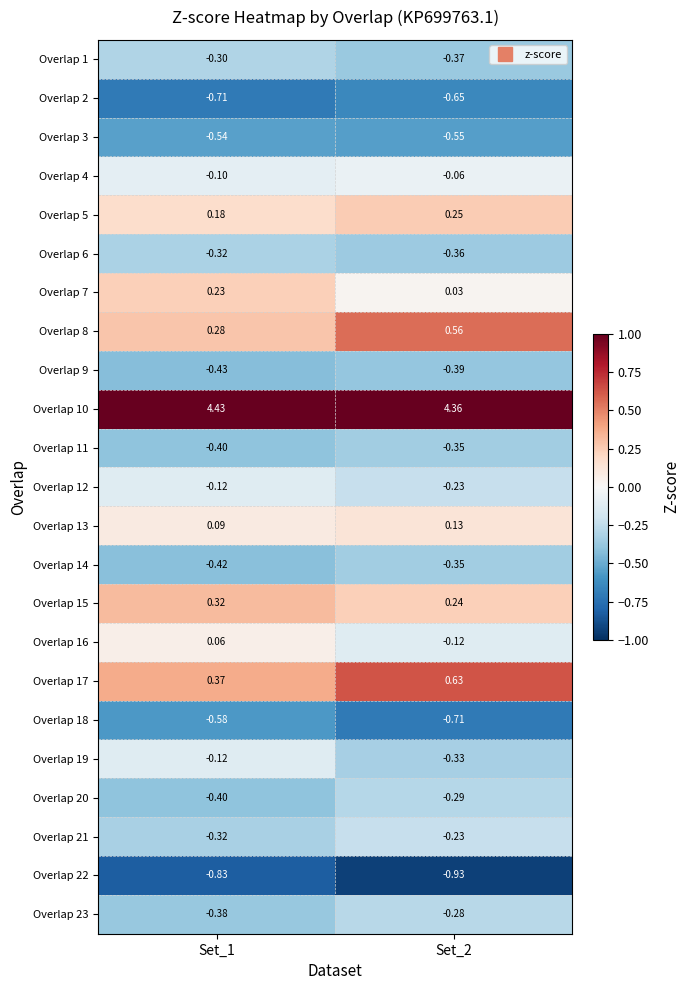

Is the value of Overlap 13 at Set_2 greater than the value of Overlap 10 at Set_2?

No